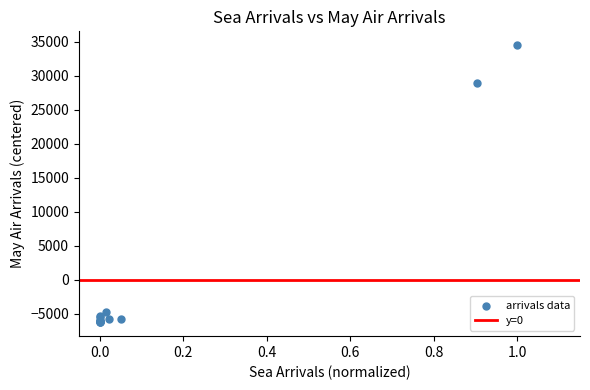

What Y value in the scatter plot is closest to 14136?

28932.8